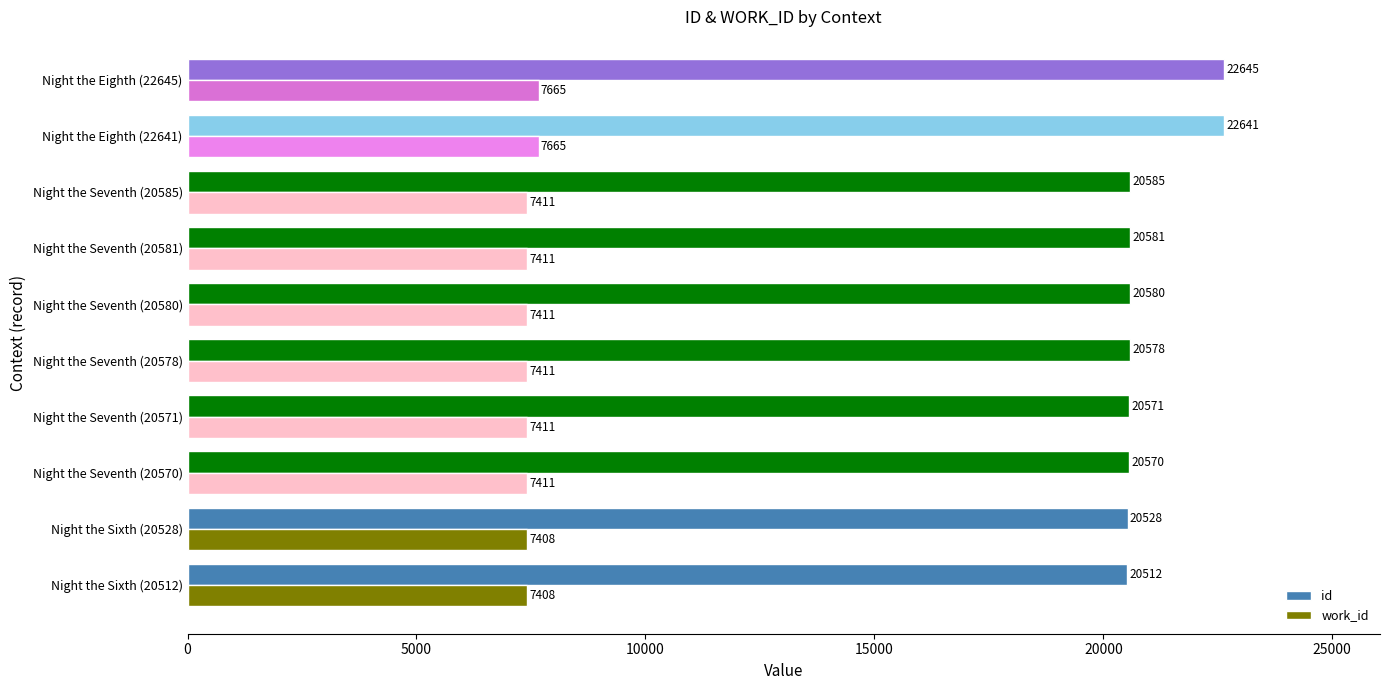

What is the maximum value for work_id?

7665